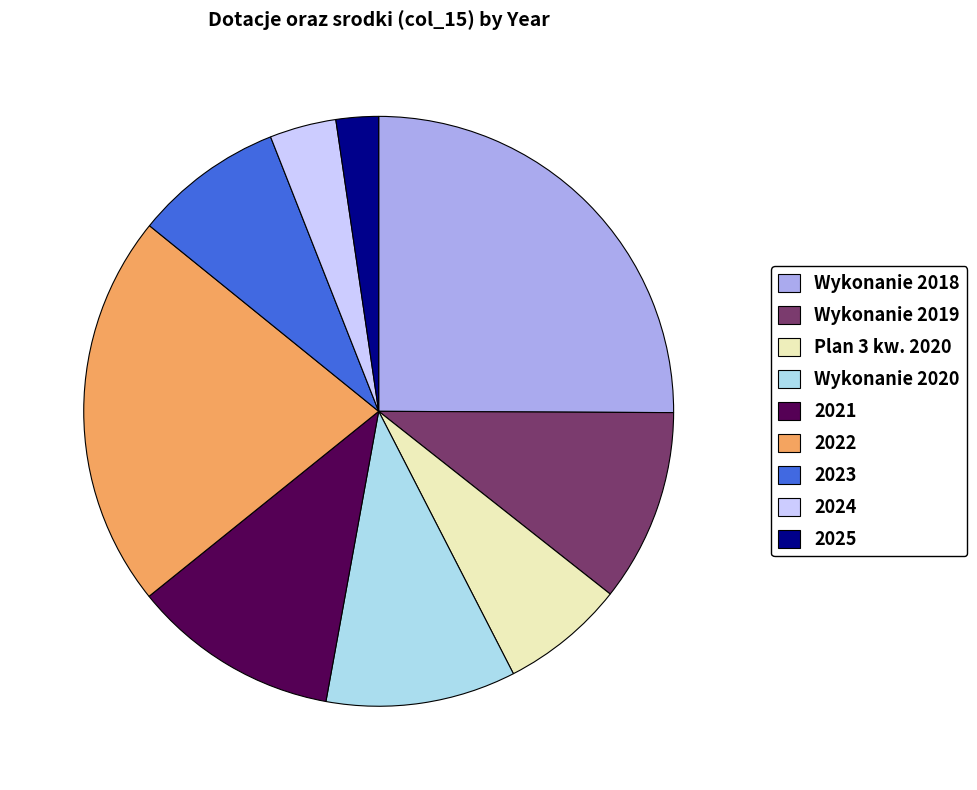

The 2021 slice represents 1% of the pie. True or false?

False